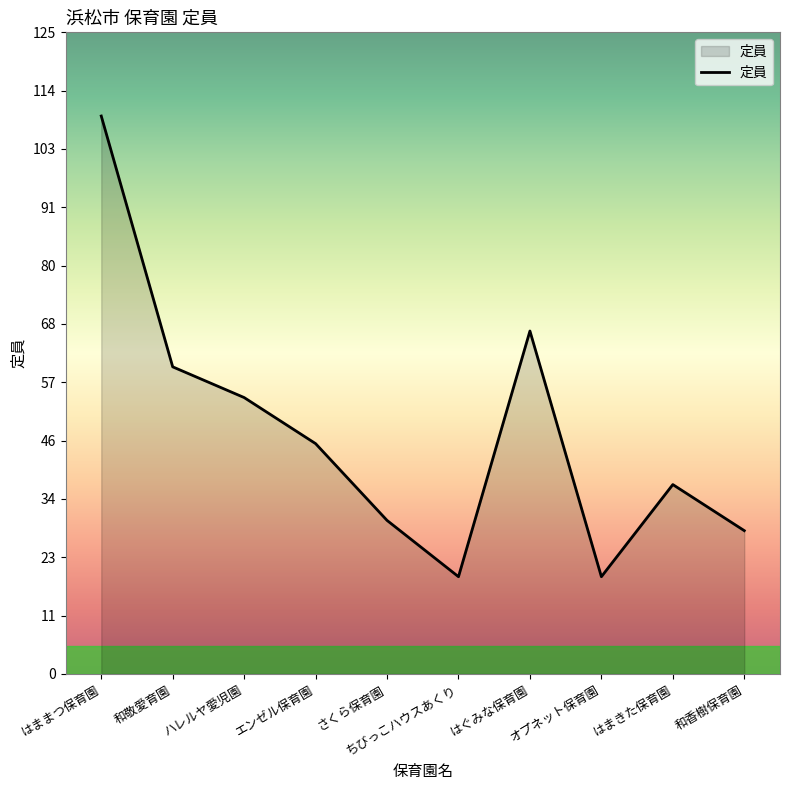

How many lines are shown in the chart?

1